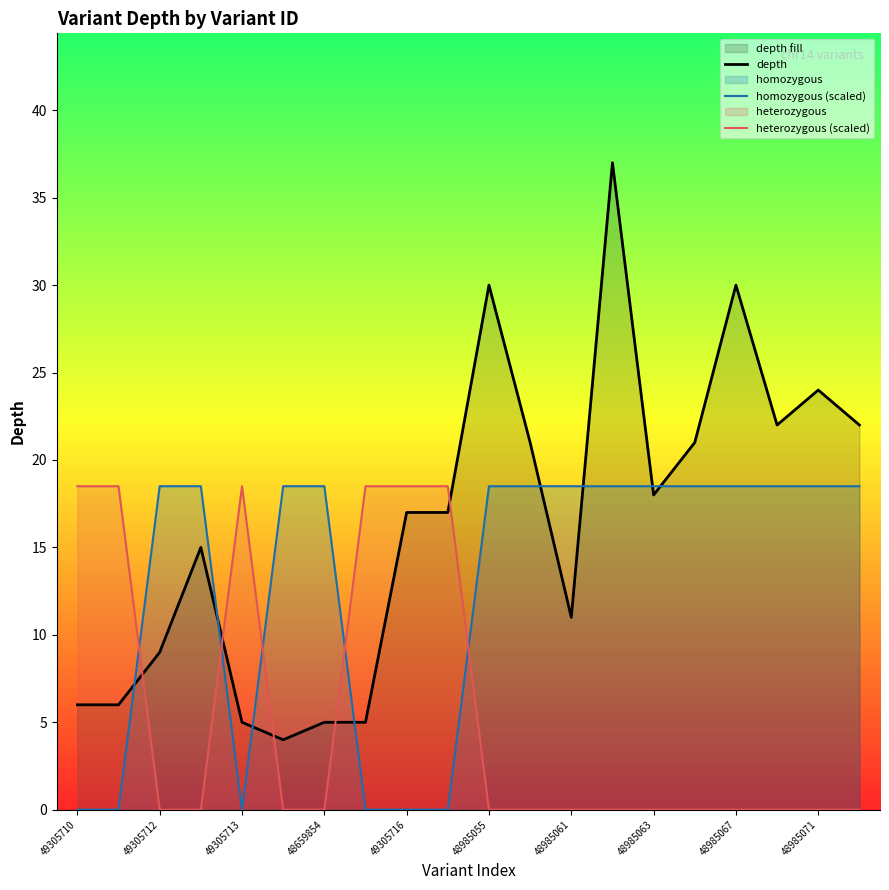

Reading left to right, extract all data points from this chart.

depth: 6.0	6.0	9.0	15.0	5.0	4.0	5.0	5.0	17.0	17.0	30.0	21.0	11.0	37.0	18.0	21.0	30.0	22.0	24.0	22.0
homozygous (scaled): 0.0	0.0	18.5	18.5	0.0	18.5	18.5	0.0	0.0	0.0	18.5	18.5	18.5	18.5	18.5	18.5	18.5	18.5	18.5	18.5
heterozygous (scaled): 18.5	18.5	0.0	0.0	18.5	0.0	0.0	18.5	18.5	18.5	0.0	0.0	0.0	0.0	0.0	0.0	0.0	0.0	0.0	0.0